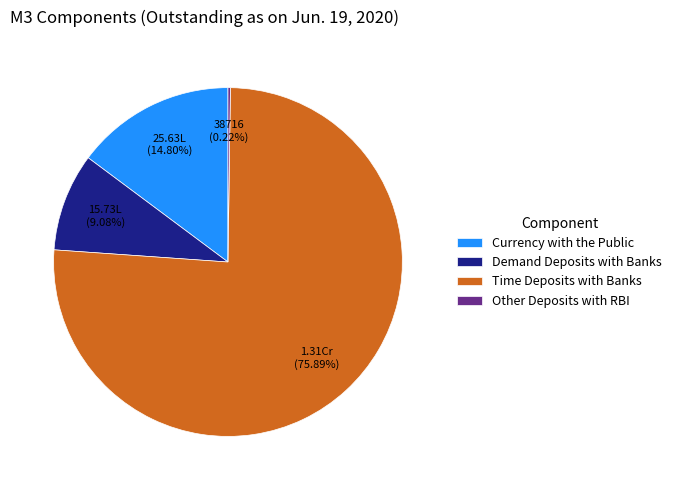

What is the largest slice in the pie chart?

Time Deposits with Banks